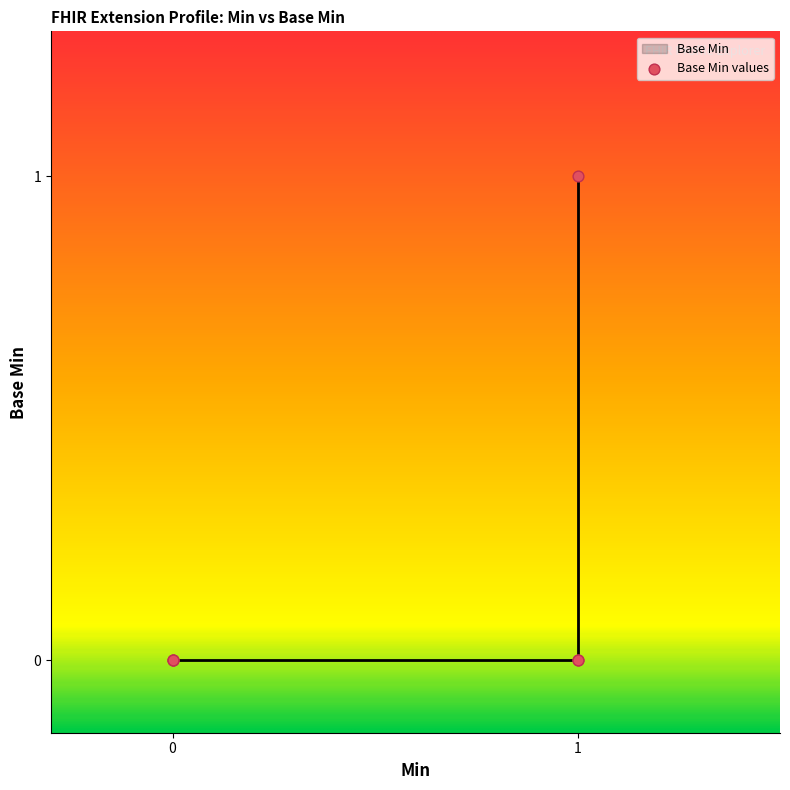

What is the change in value from 0 to 1?

+1